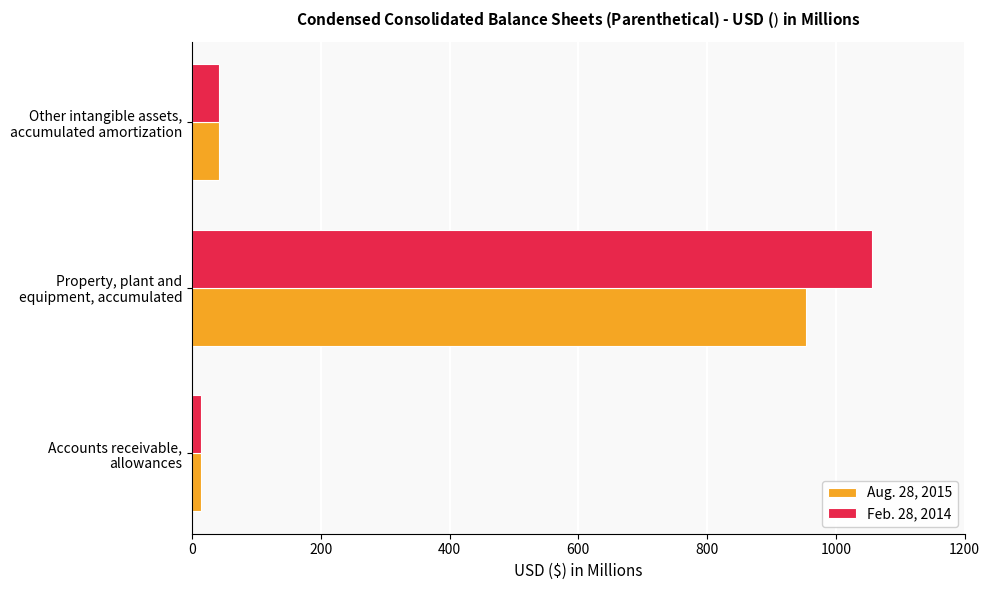

Which series has the largest range (max minus min)?

Feb. 28, 2014